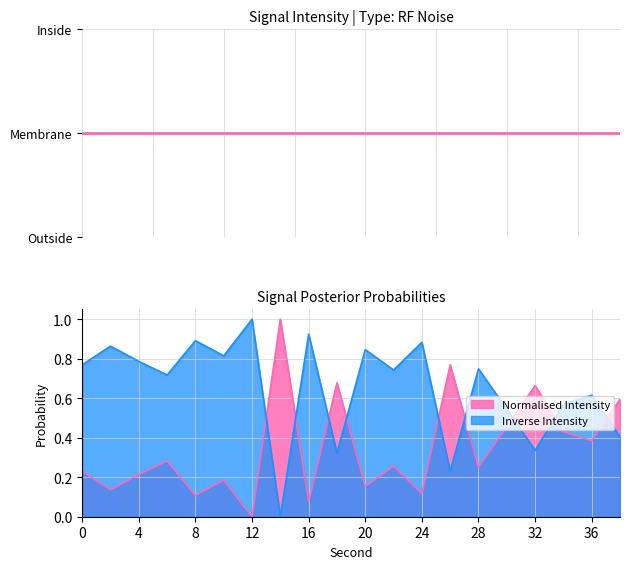

What is the difference between the maximum and minimum values?

1.0